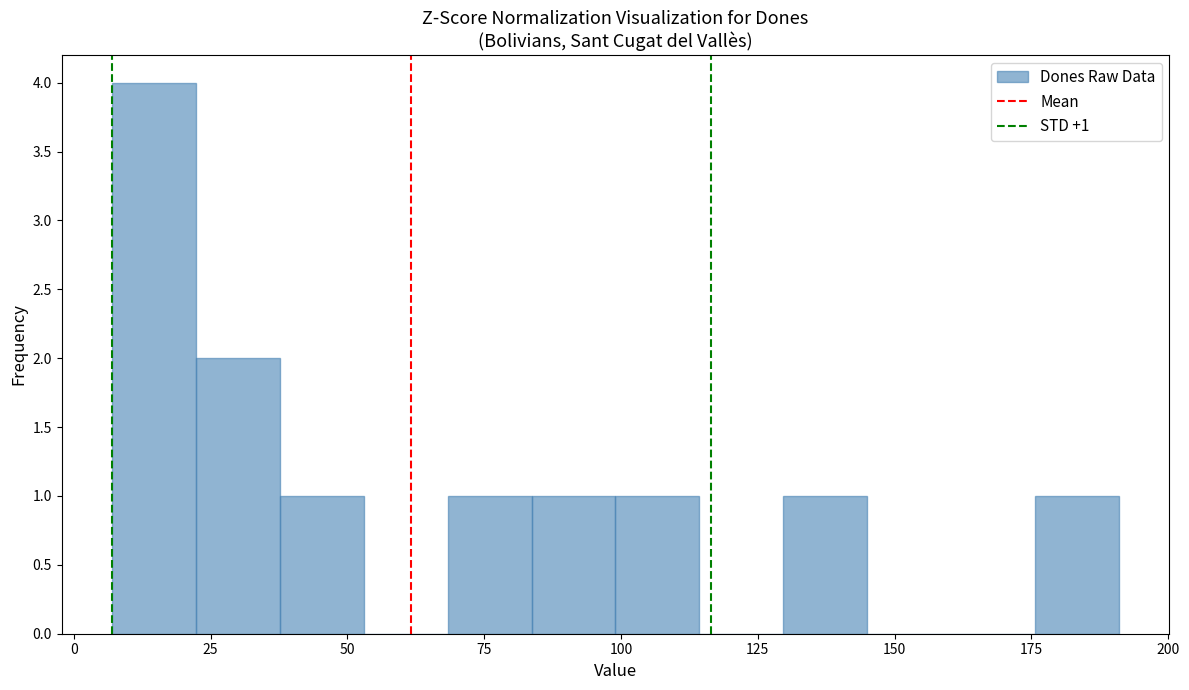

Around what value on the x-axis is the tallest bar? Give the approximate position of its centre, as read against the axis.

15